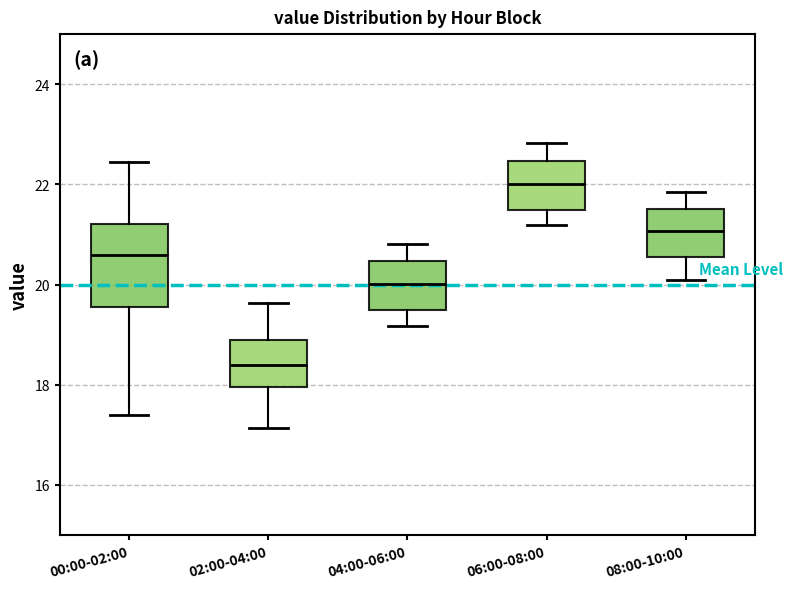

Which box has the lowest median line?

02:00-04:00